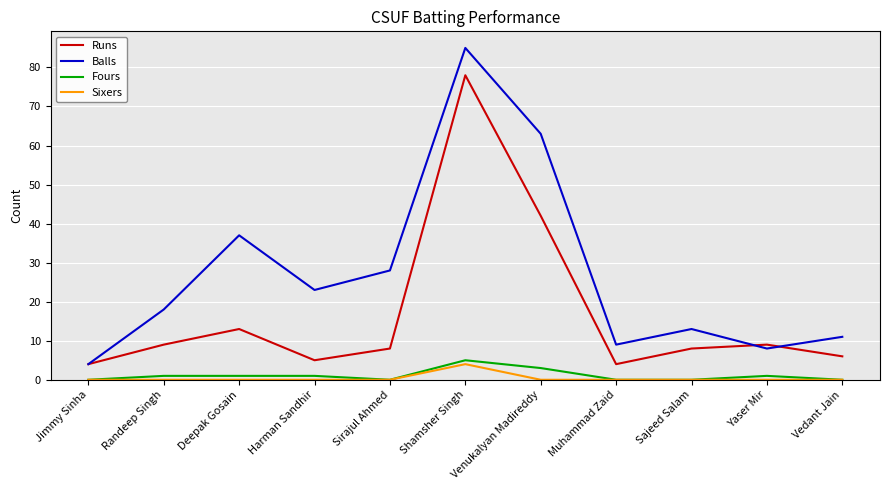

What are all the series names shown in the legend?

Runs, Balls, Fours, Sixers